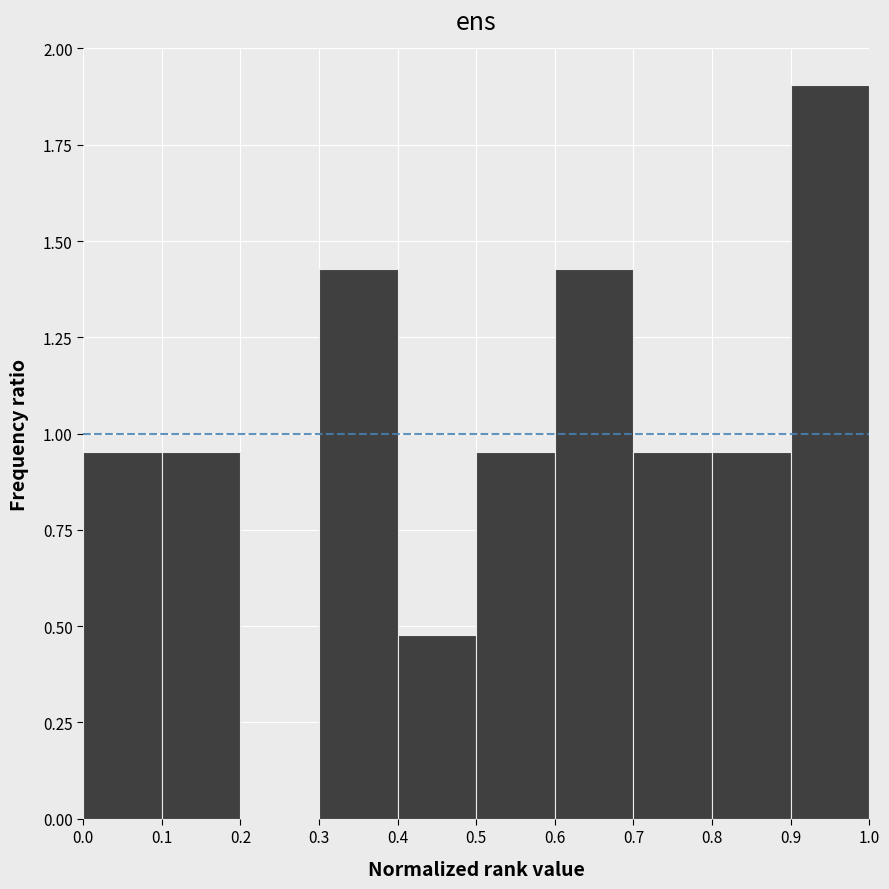

What is the height of the bar covering 0.4 to 0.5 on the x-axis? The values are not printed on the chart, so give them approximately, as read against the axis.

0.50